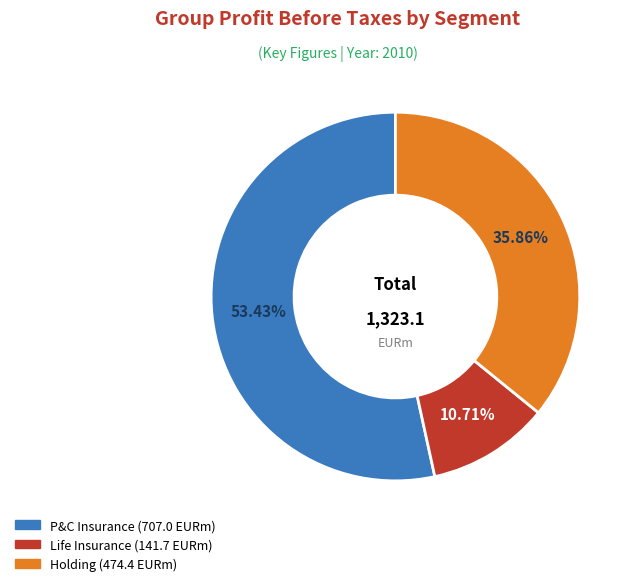

What percentage is NOT represented by Holding?

64.1%